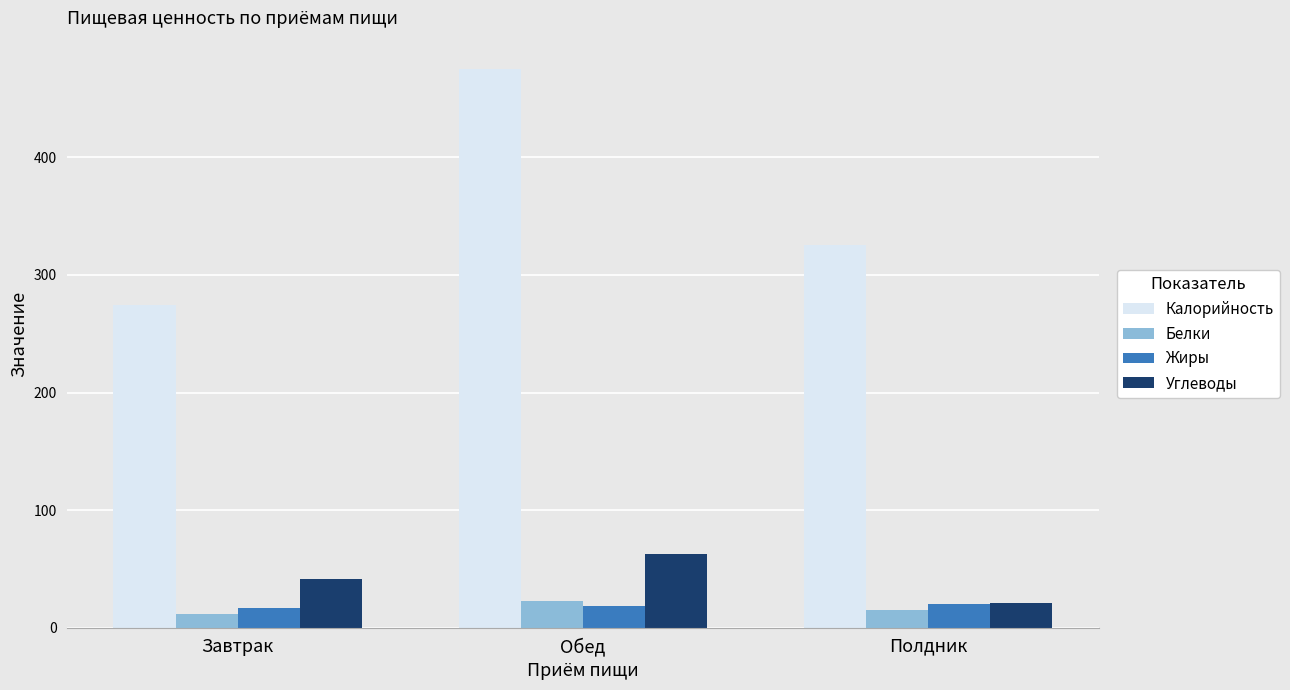

Which series has the widest spread of values?

Калорийность